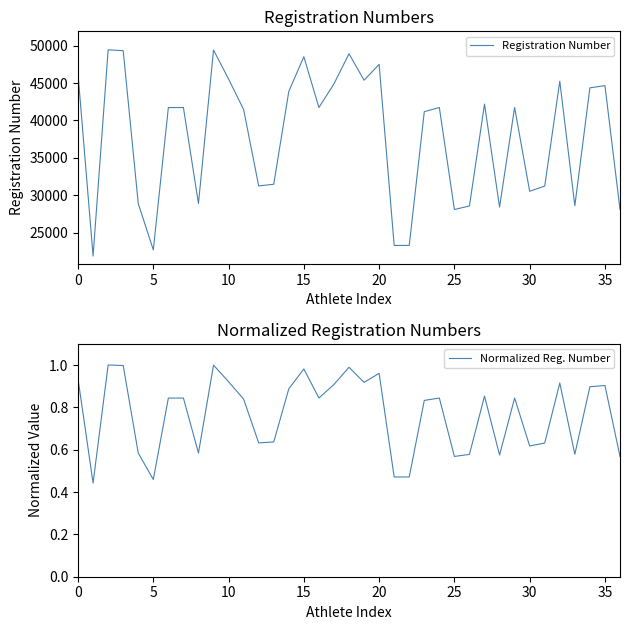

At how many categories does at least one series exceed 42638?

14